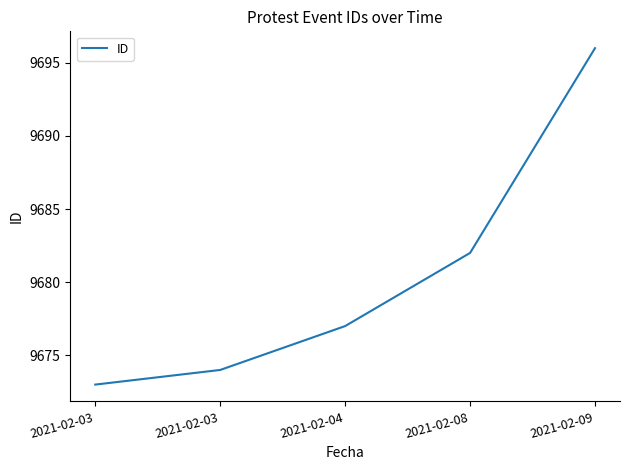

How many values are below 9677?

2